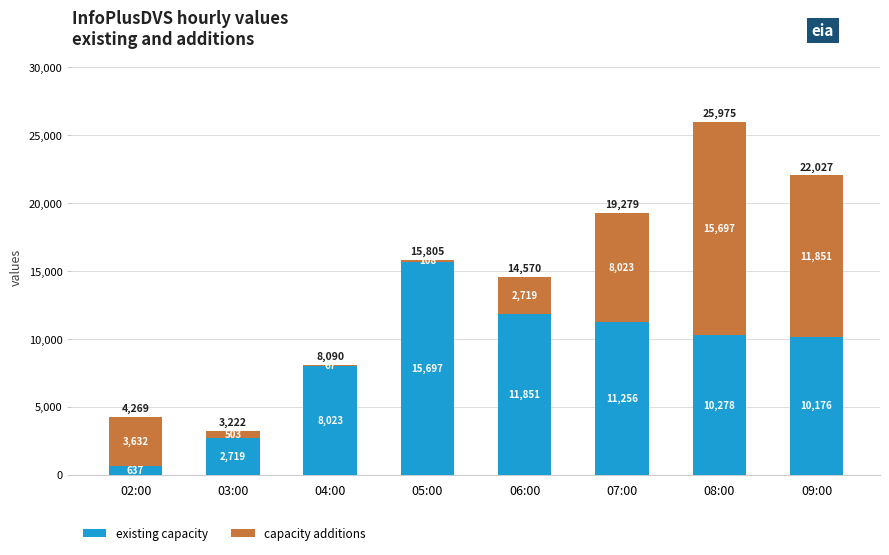

What is the highest value of the existing capacity series?

15697